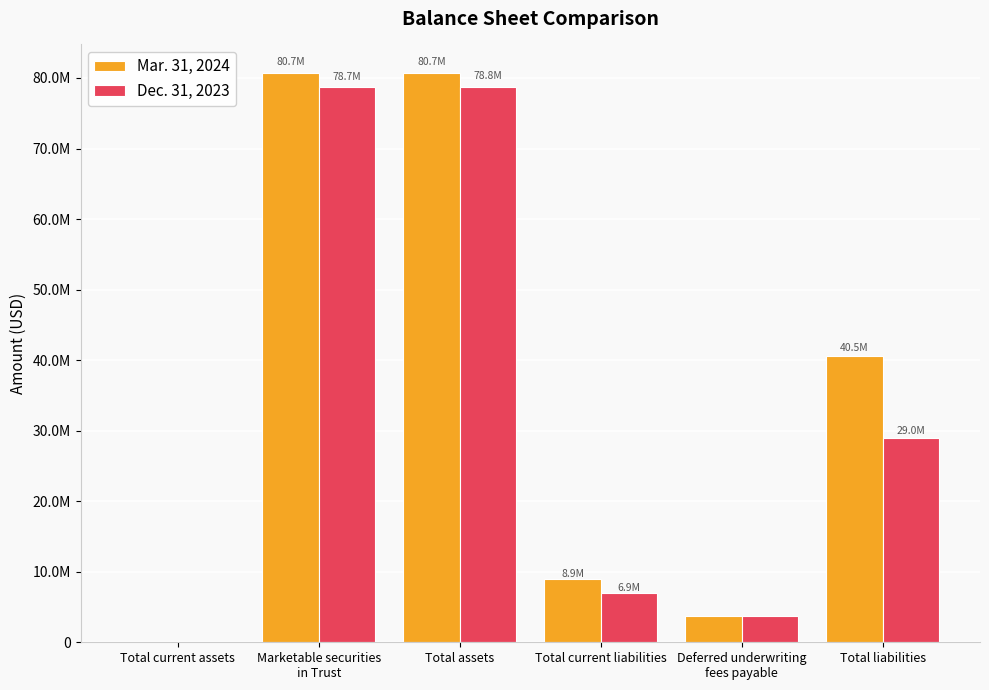

Does the chart contain stacked bars?

No